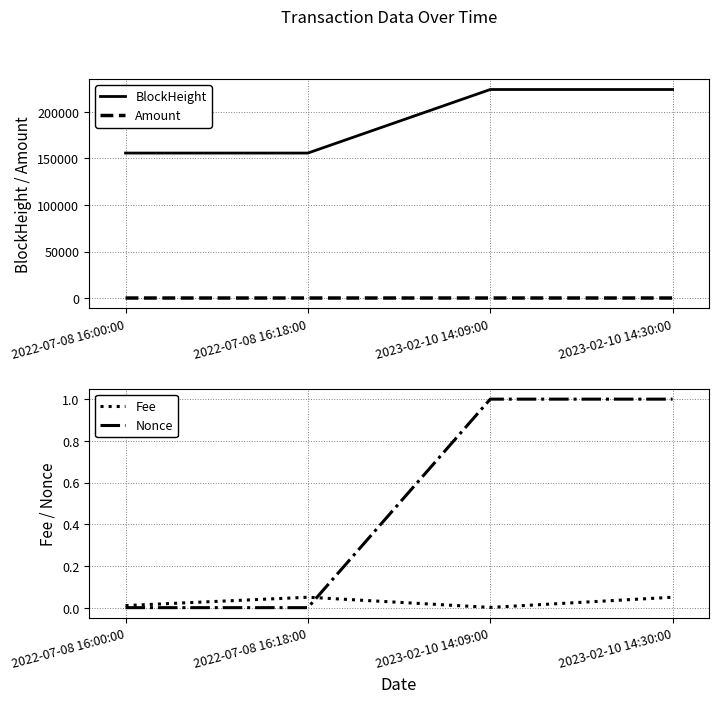

At which category does the chart reach its minimum across all series?

2022-07-08 16:00:00